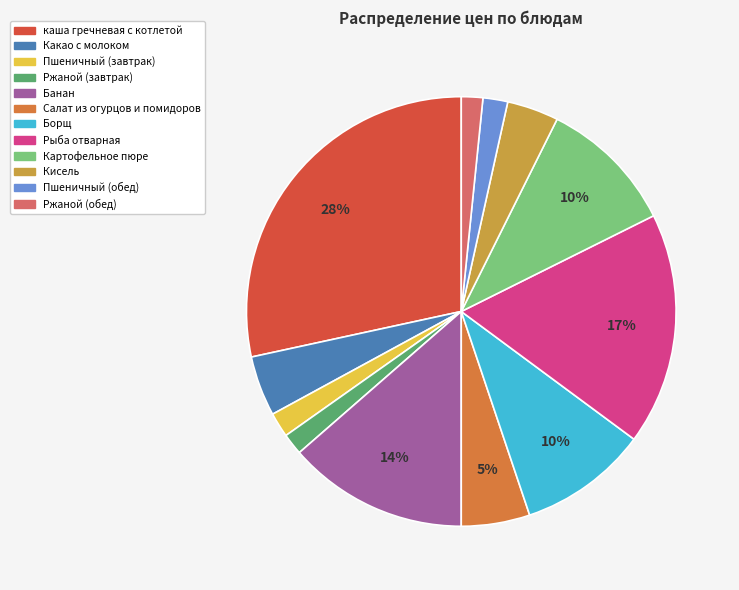

The Салат из огурцов и помидоров slice represents 11% of the pie. True or false?

False